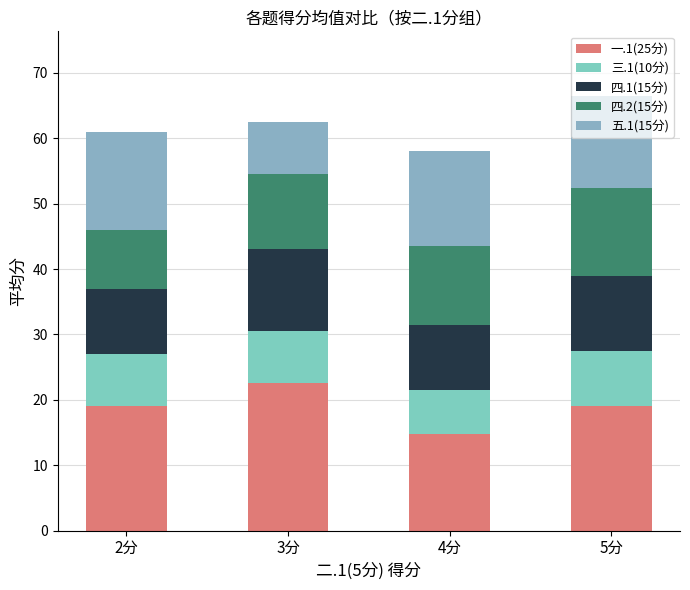

Which has a higher value, 3分 or 2分?

3分